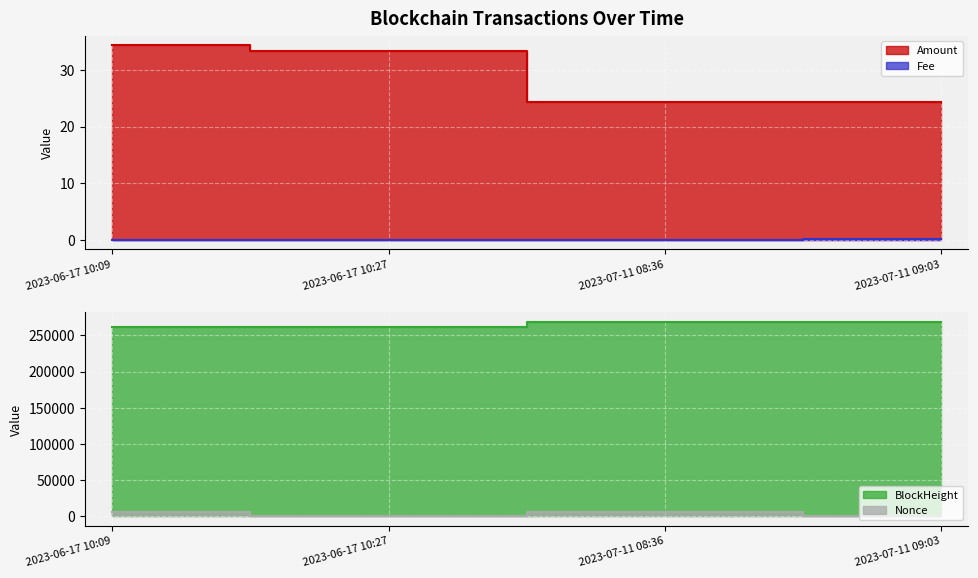

What is the label of the 2nd point from the right?

2023-07-11 08:36